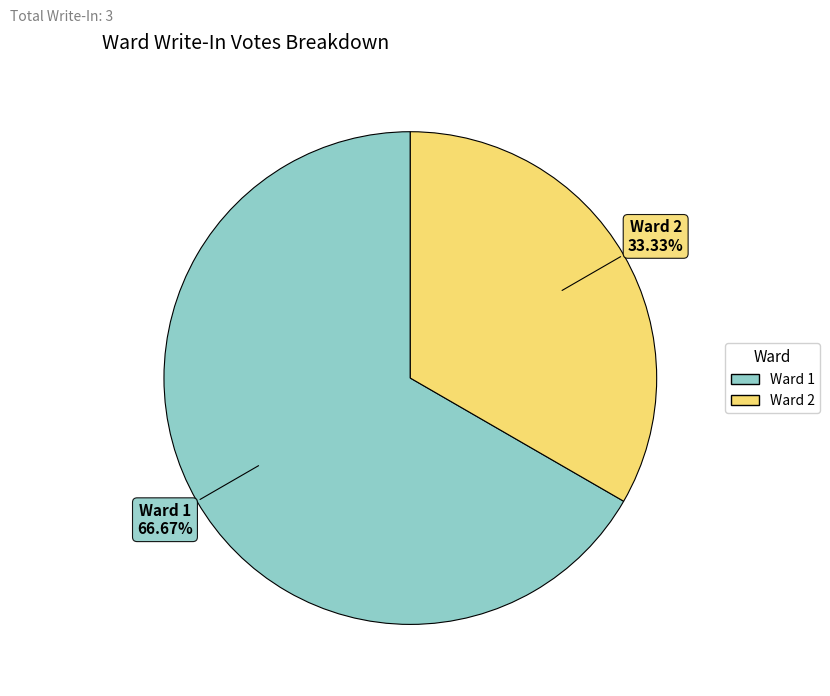

Which category has the smallest portion of the pie?

Ward 2